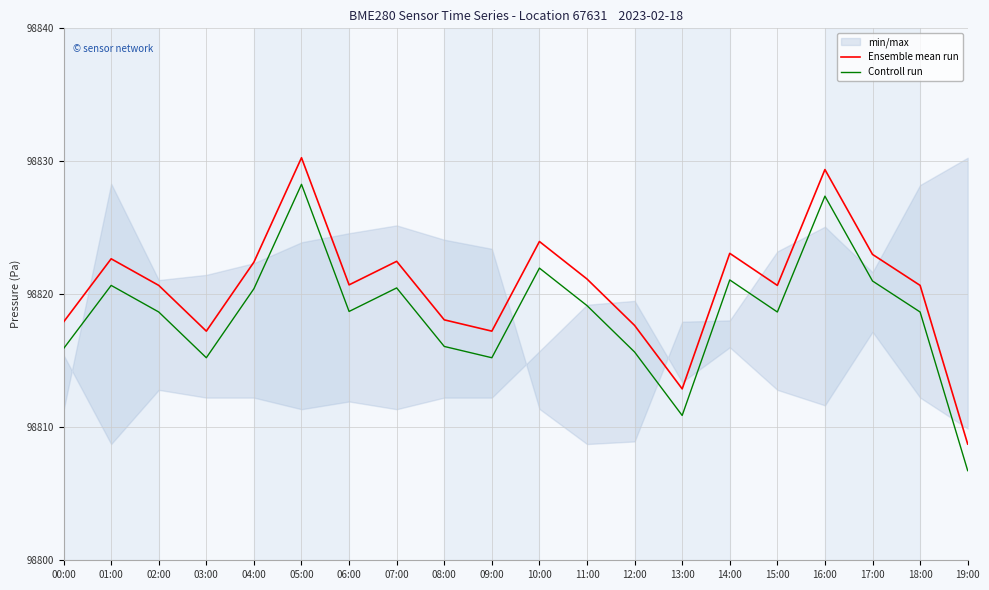

Between 05:00 and 10:00, which series saw the biggest shift?

Ensemble mean run